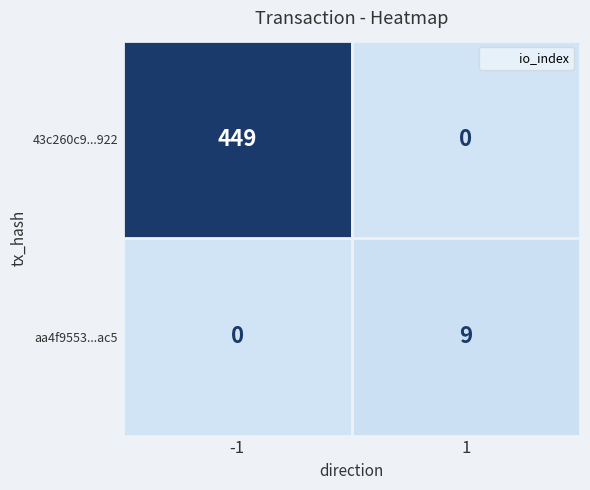

The value of aa4f9553...ac5 at 1 is 9. True or false?

True